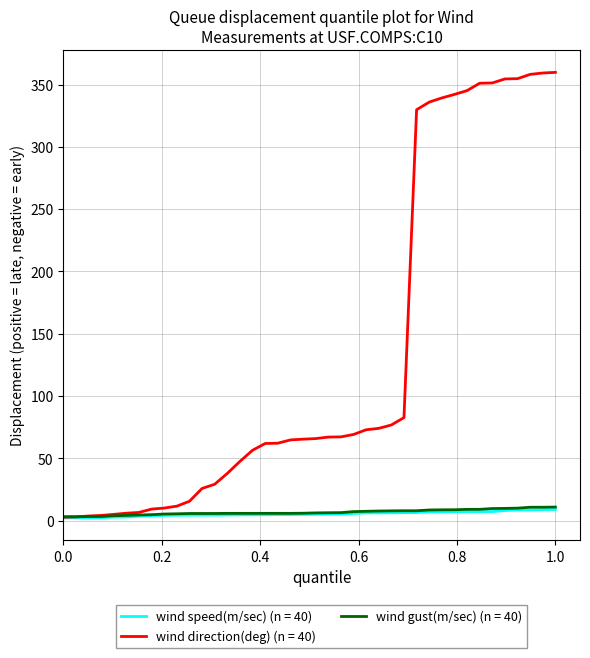

Which series has the widest spread of values?

wind direction(deg) (n = 40)